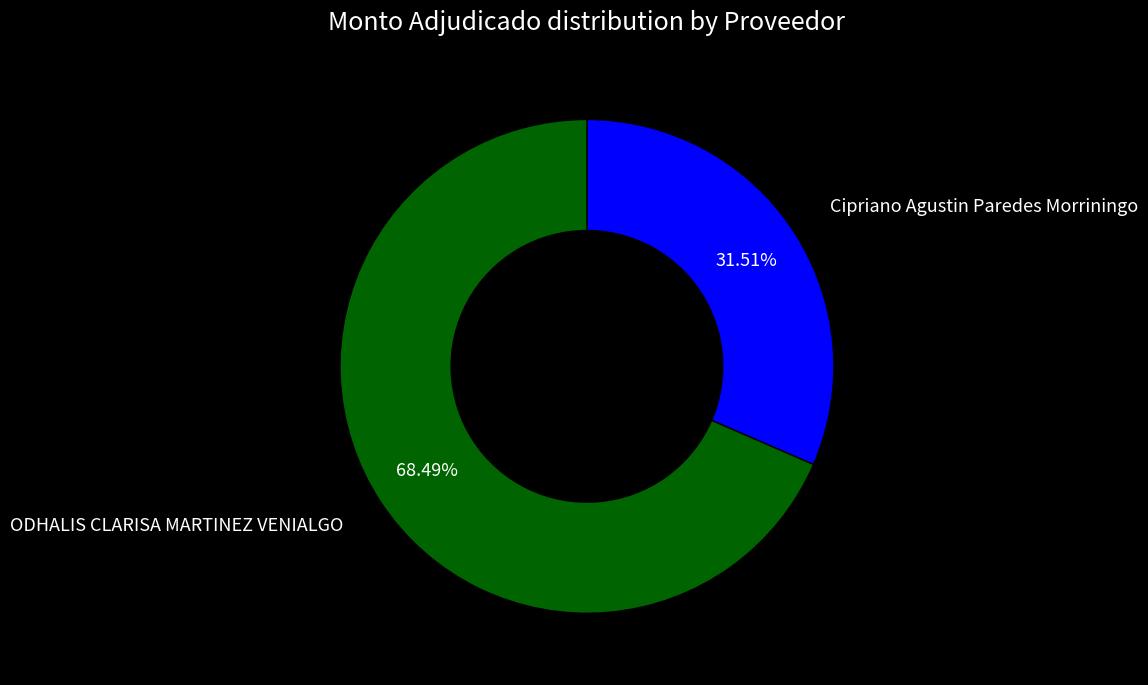

Is there any slice that represents more than half of the pie?

Yes